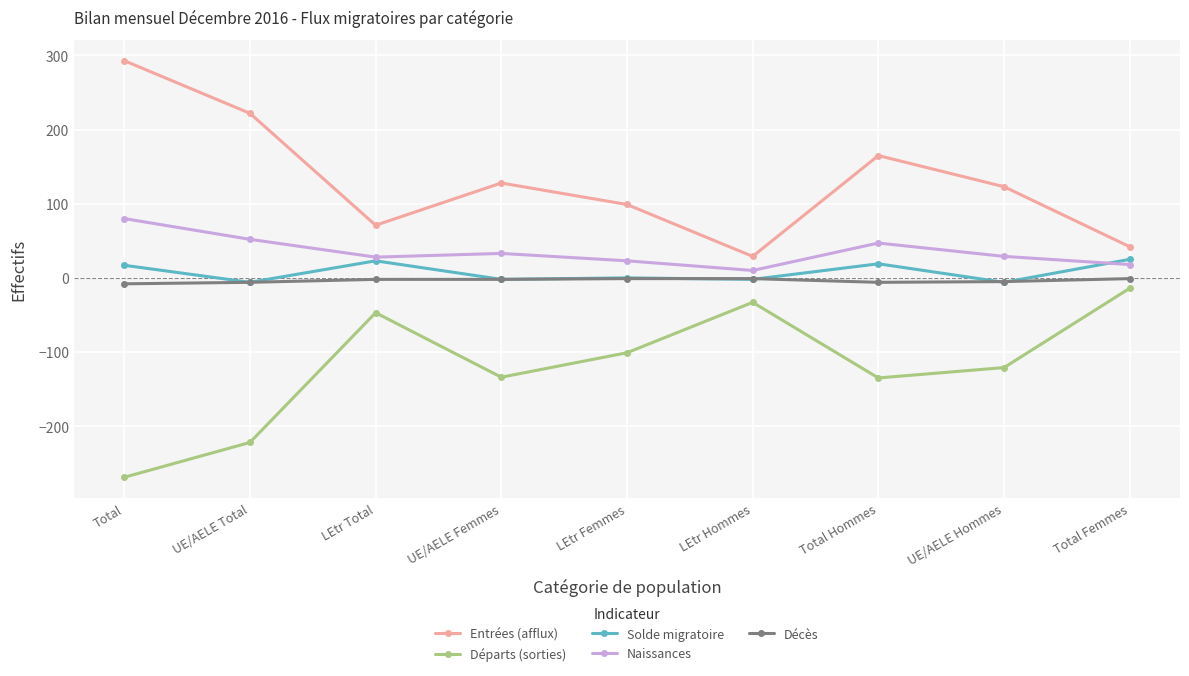

True or false: Départs (sorties) has a value of -33 at LEtr Hommes.

True